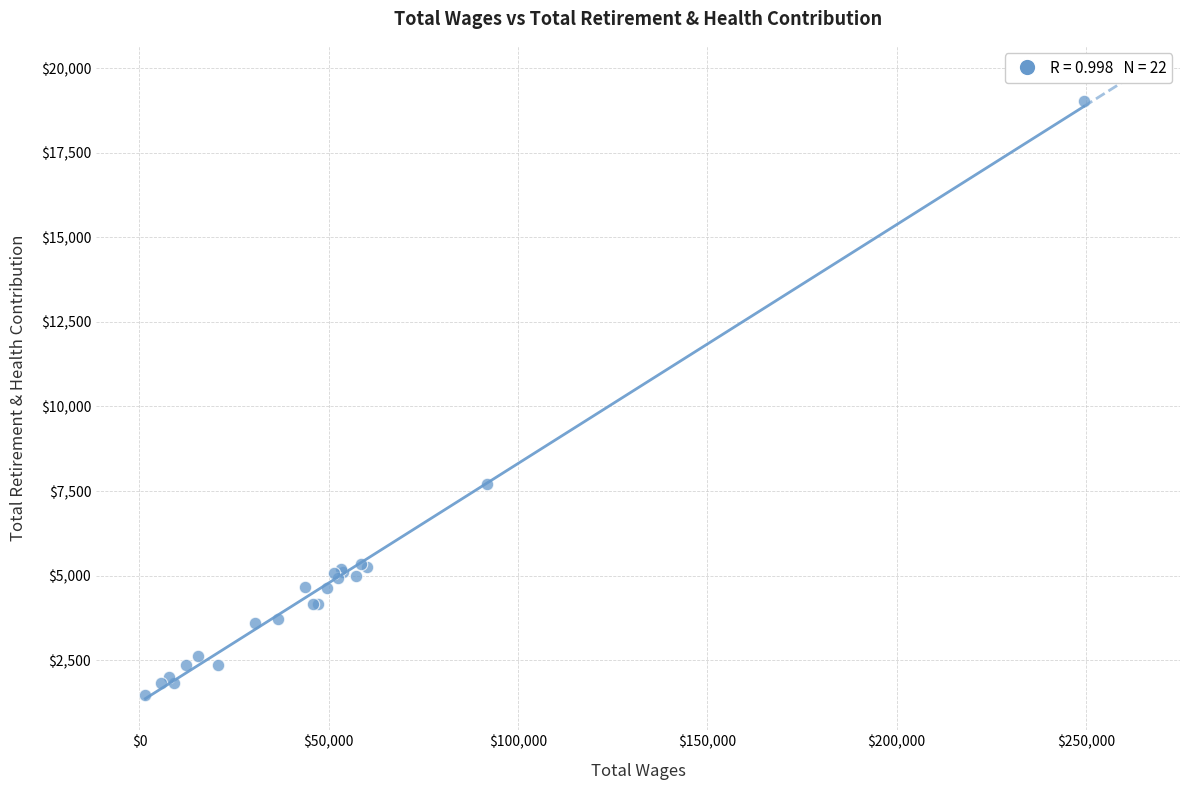

What Y value in the scatter plot is closest to 10239?

7706